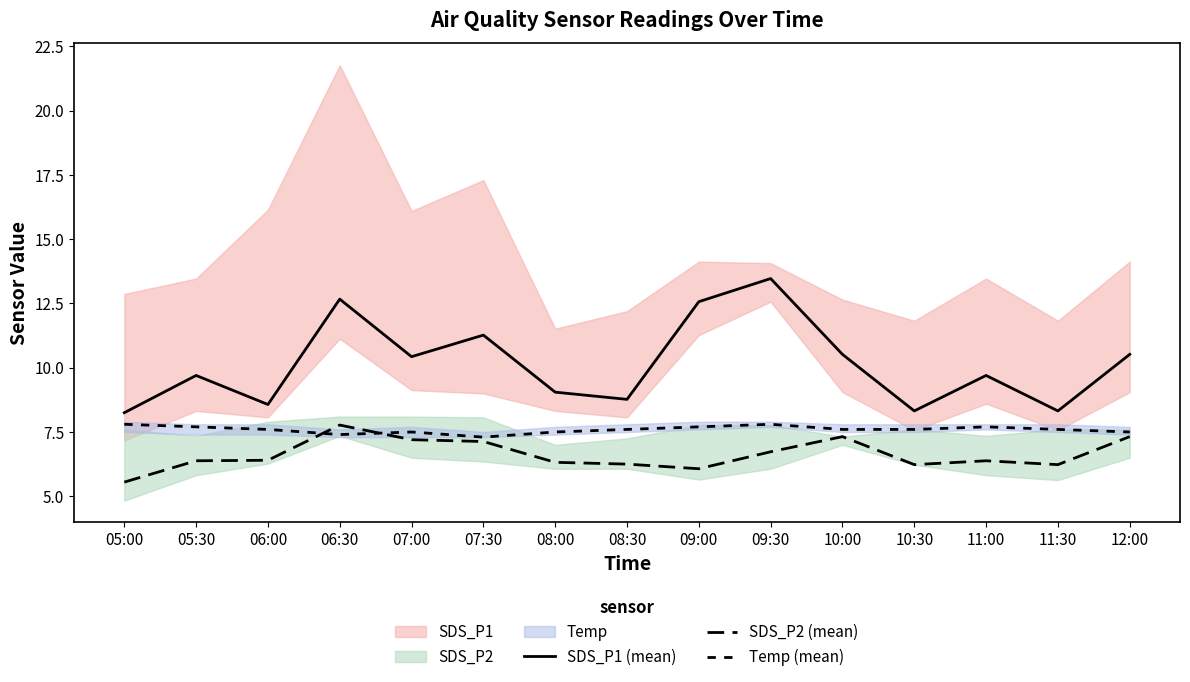

What is the maximum value shown in the chart?

13.5